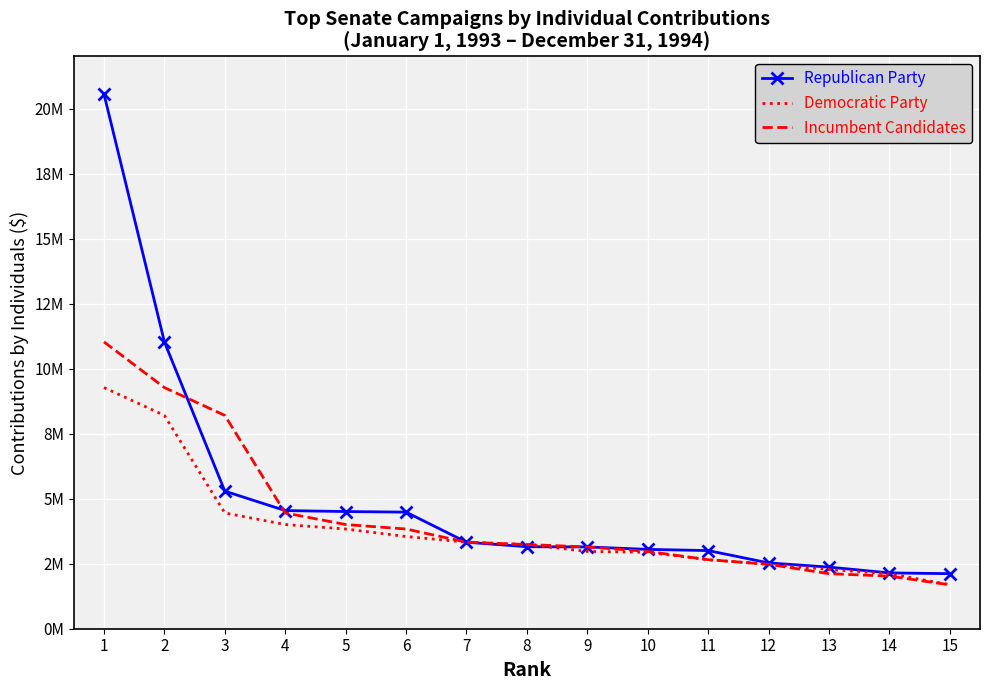

How many times do Republican Party and Democratic Party cross each other?

2